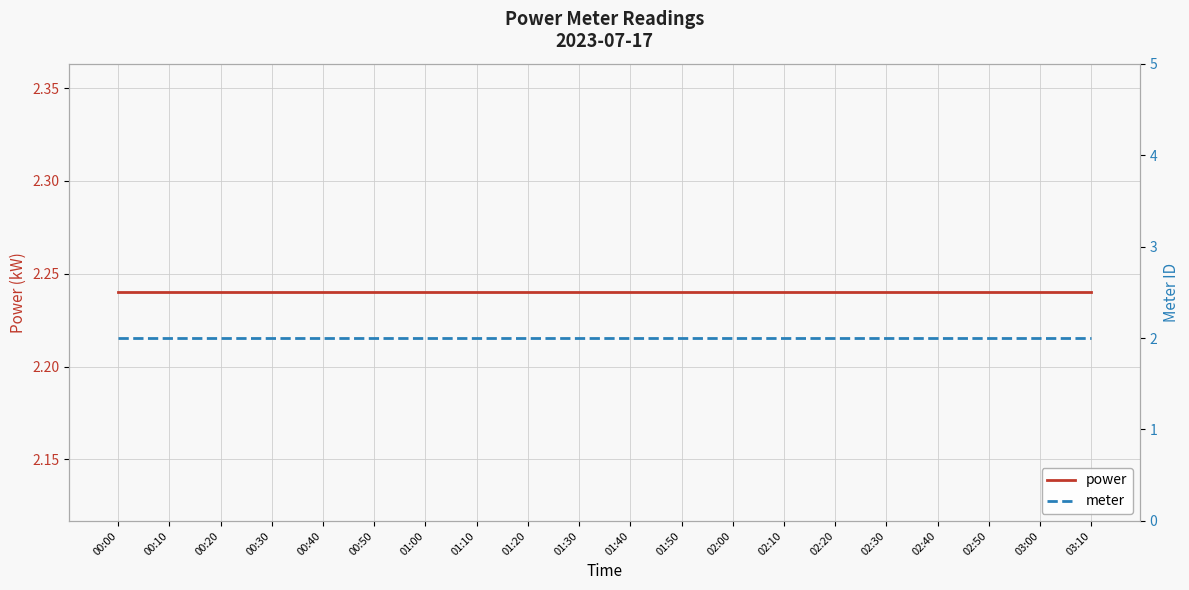

What is the lowest value of the meter series?

2.0